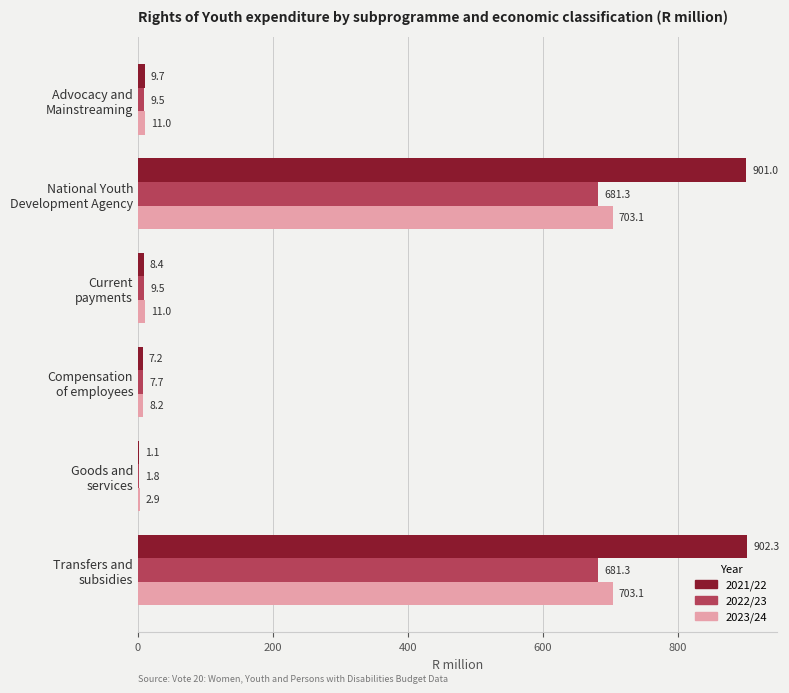

What is the maximum value for 2023/24?

703.1